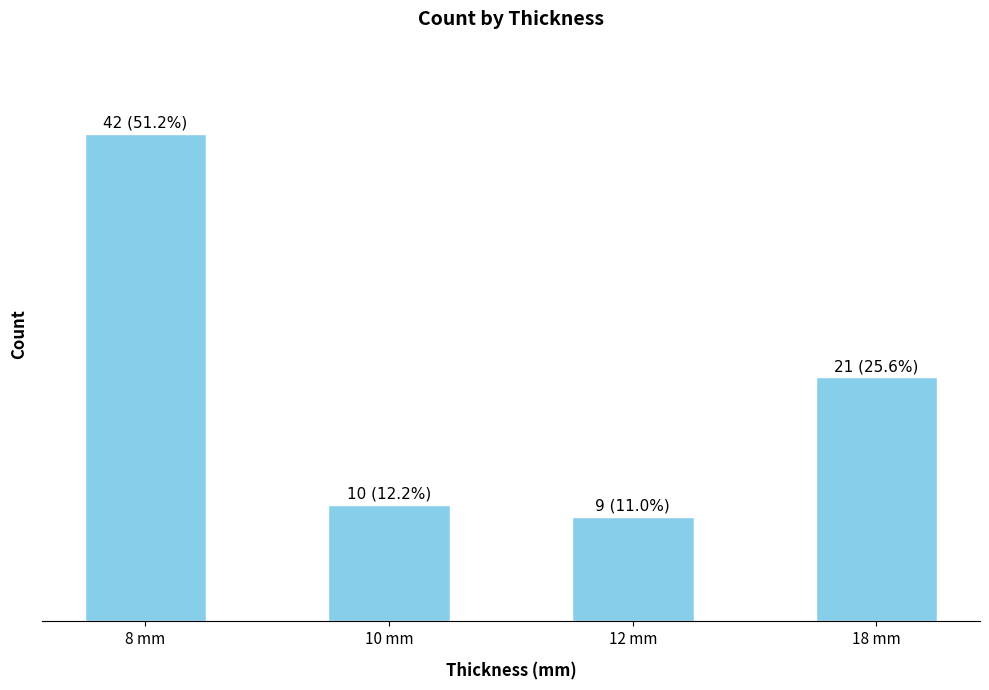

What is the label of the 1st bar from the left?

8 mm